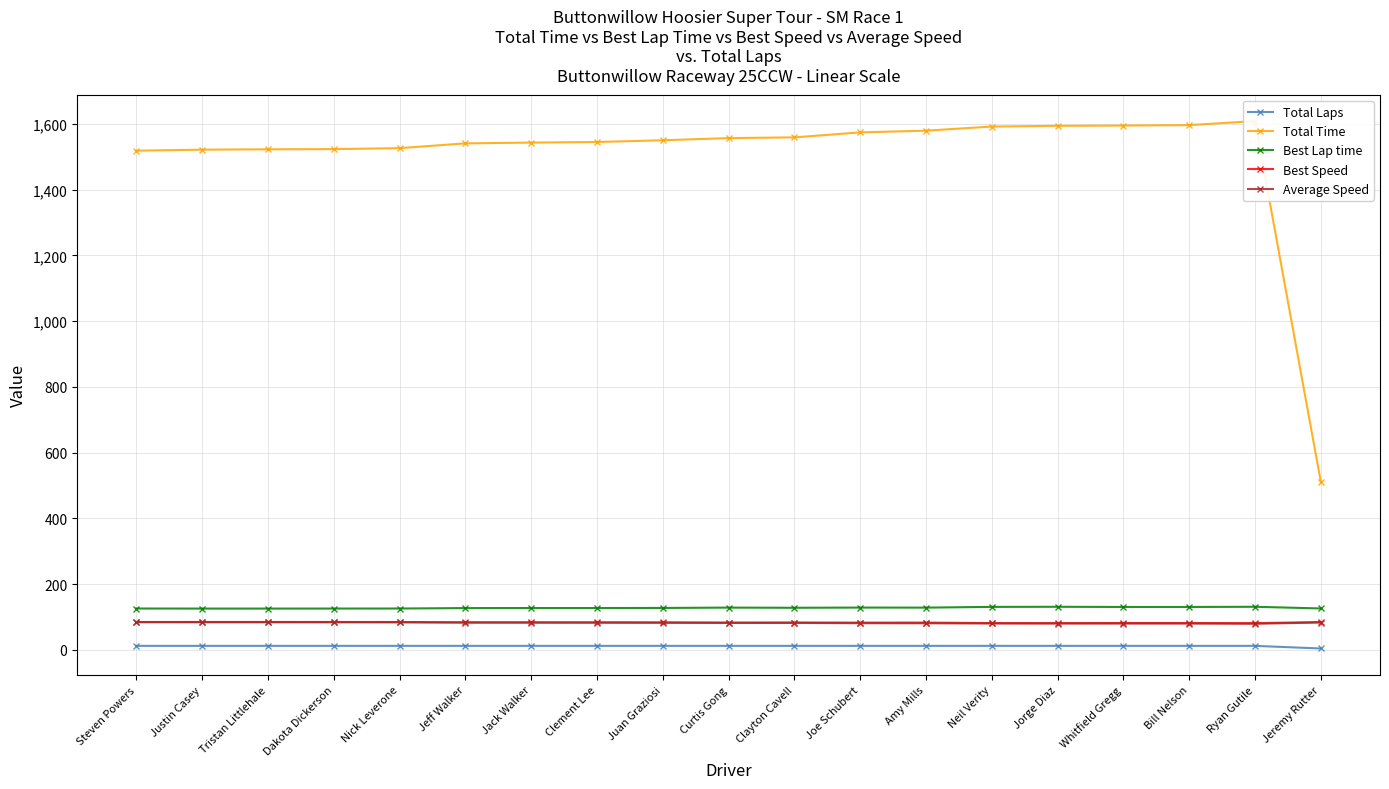

What is the difference between the maximum and second lowest values in the Best Speed series?

3.5